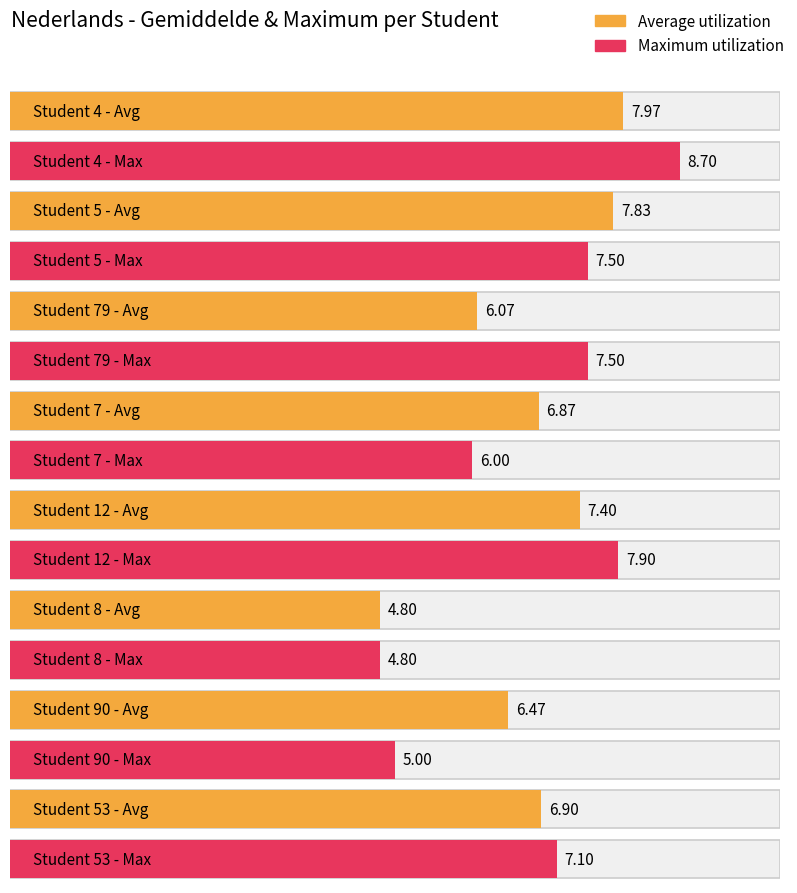

Where is Maximum utilization nearest to the value 6?

7